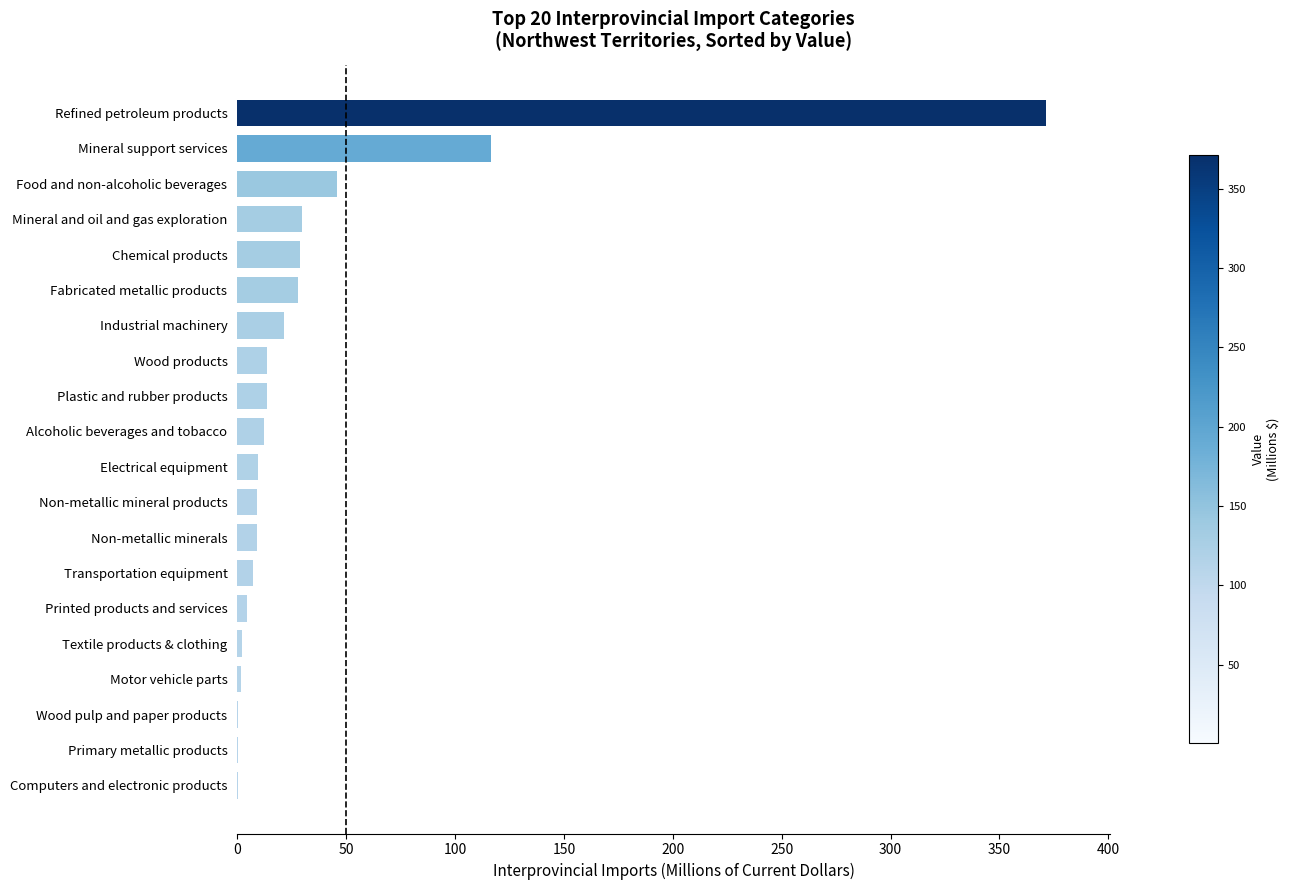

How many data points are above 12?

10